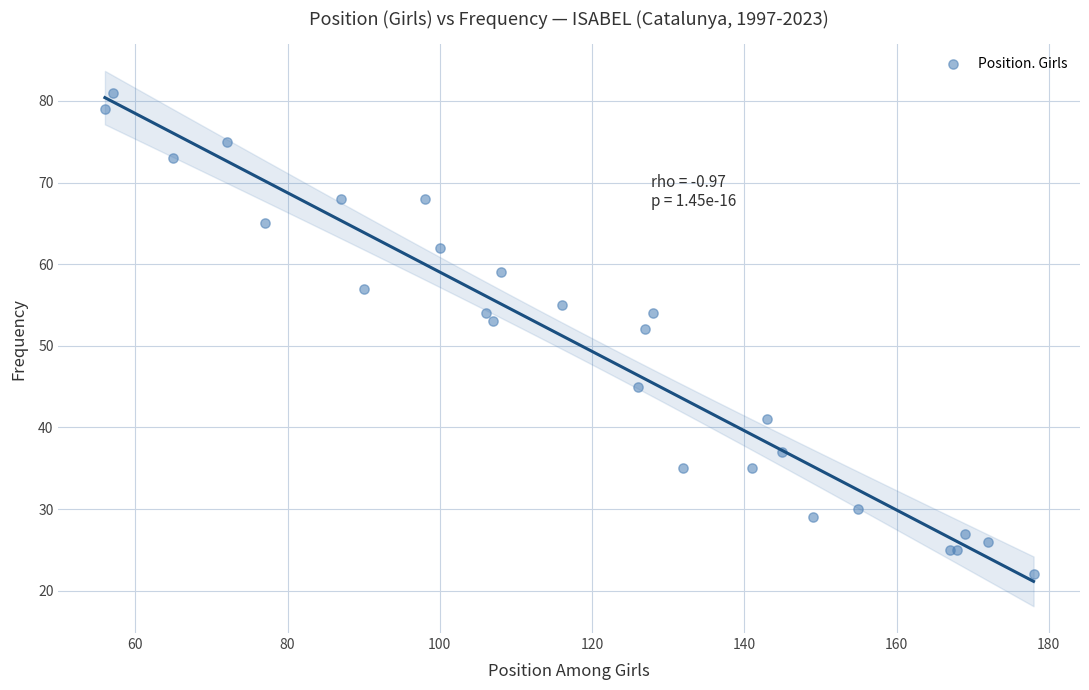

What Y value in the scatter plot is closest to 51?

52